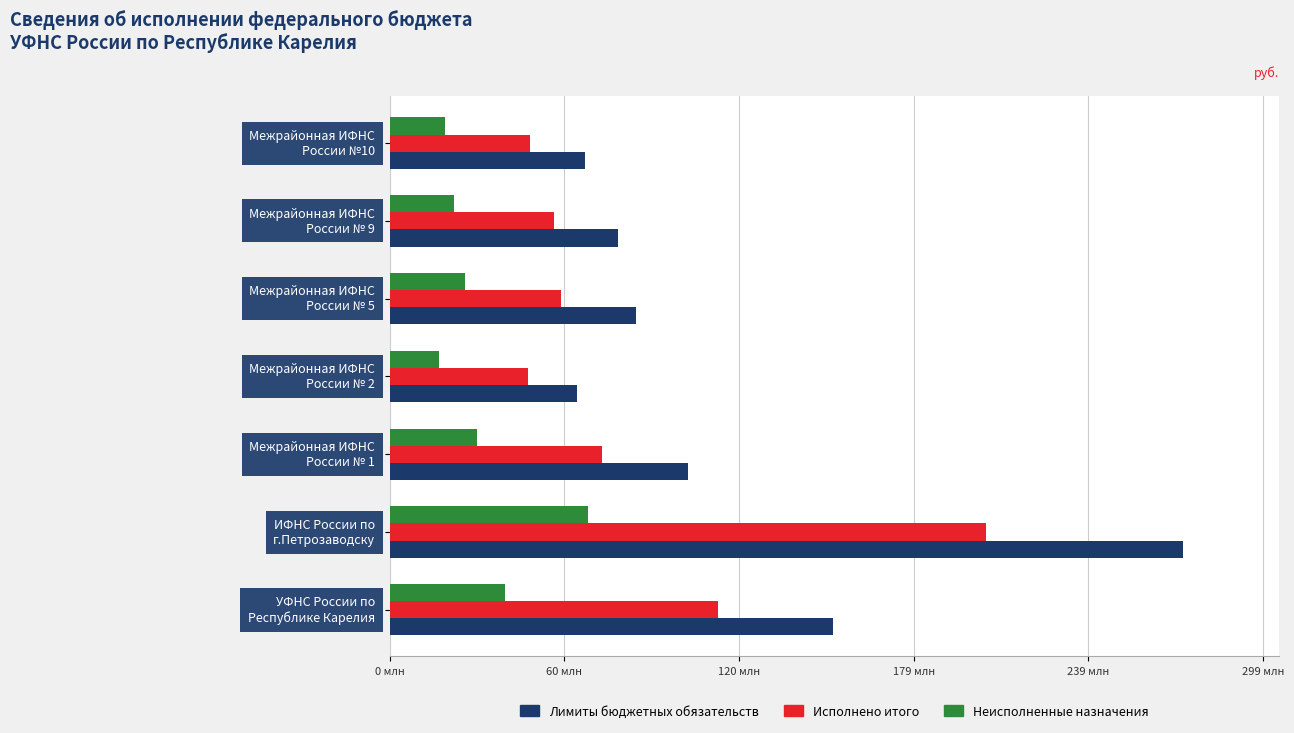

What are all the series names shown in the legend?

Лимиты бюджетных обязательств, Исполнено итого, Неисполненные назначения